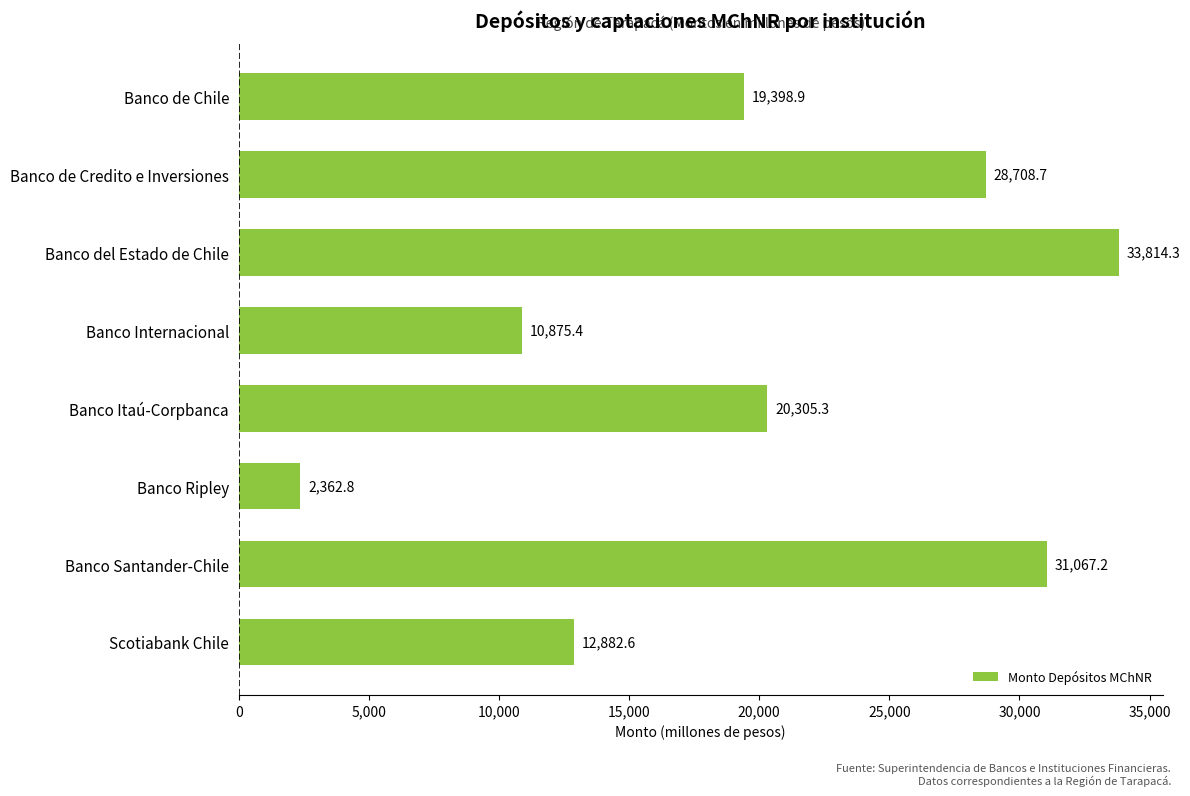

What is the minimum value shown in the chart?

2362.8